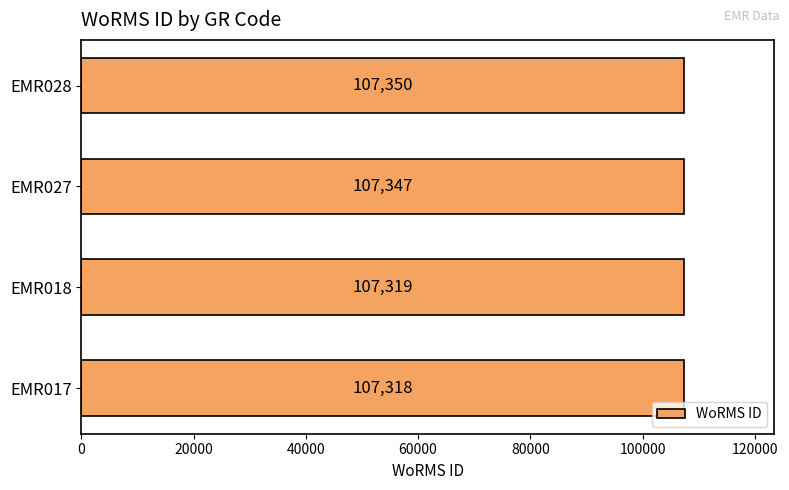

The value at EMR017 is 107318. True or false?

True